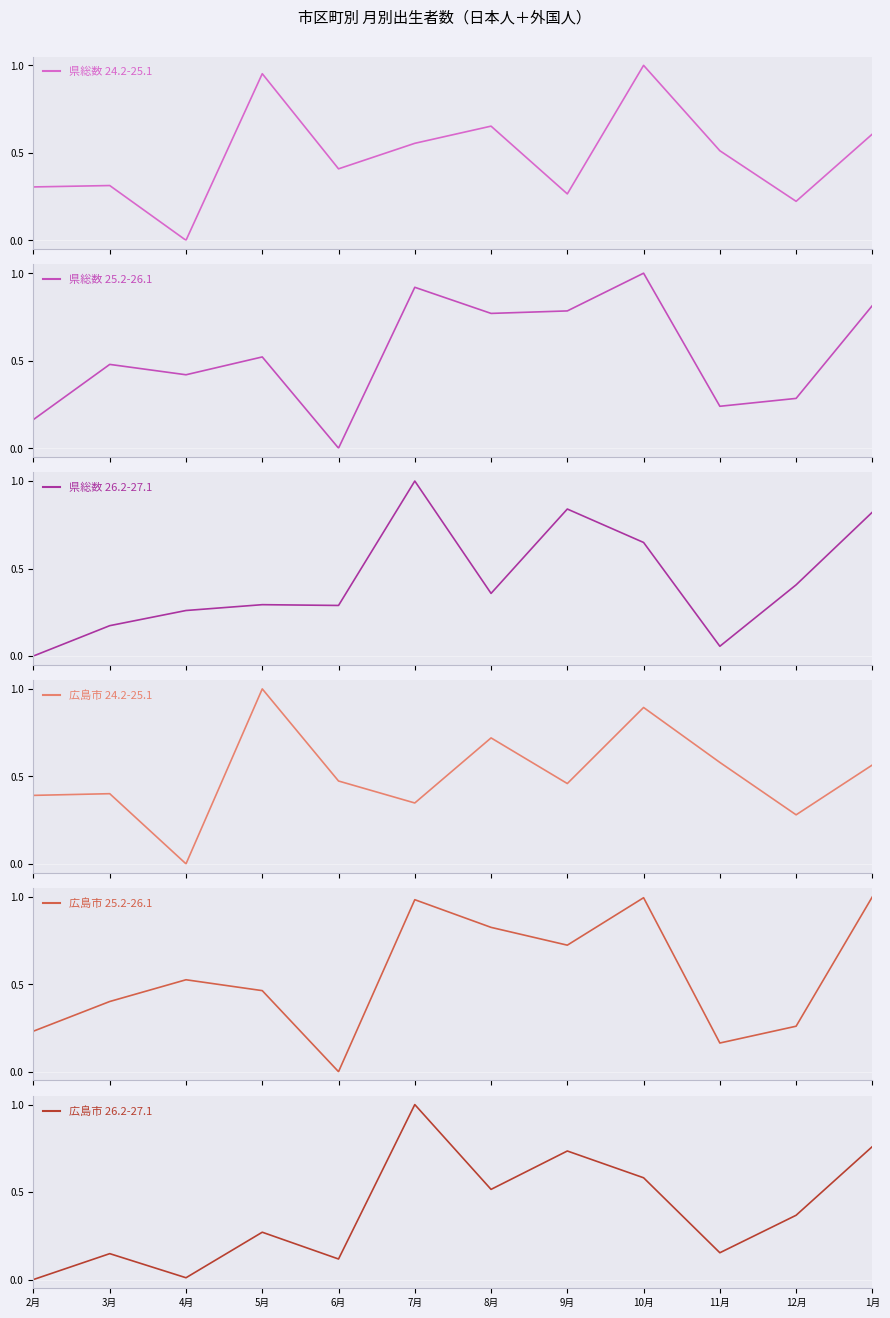

What are all the series names shown in the legend?

県総数 24.2-25.1, 県総数 25.2-26.1, 県総数 26.2-27.1, 広島市 24.2-25.1, 広島市 25.2-26.1, 広島市 26.2-27.1